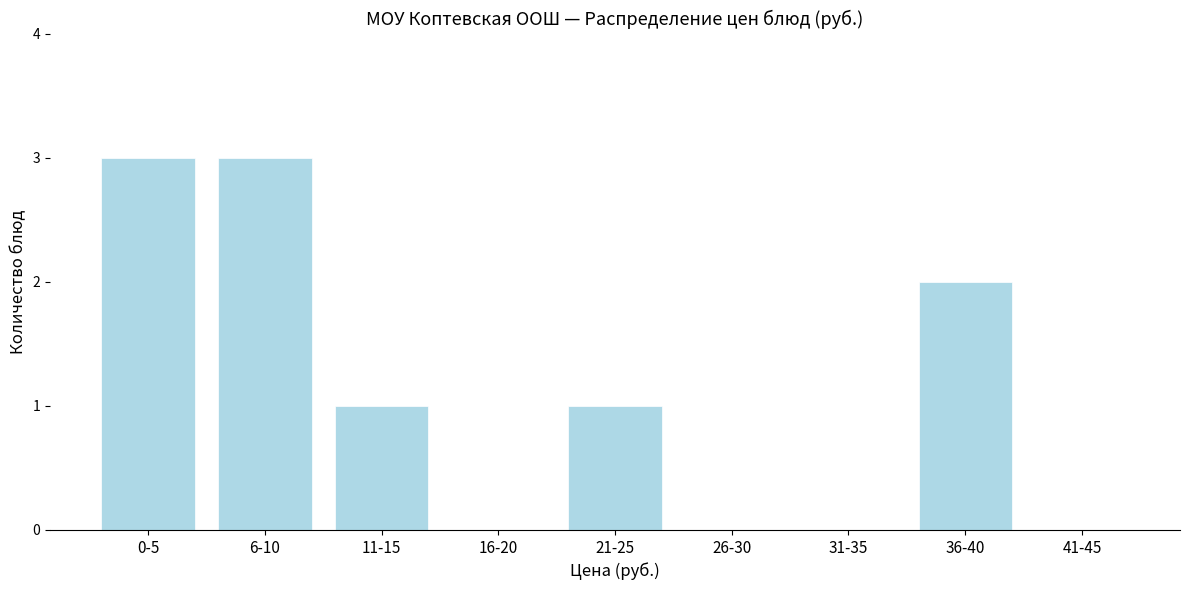

Reading left to right, list all the values displayed in this chart.

0-5=3	6-10=3	11-15=1	16-20=0	21-25=1	26-30=0	31-35=0	36-40=2	41-45=0